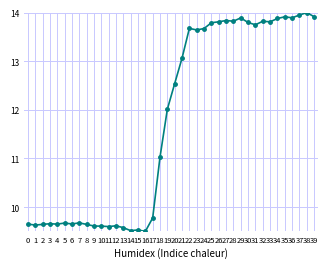

Approximately how many times larger is the value at 22 compared to 10?

1.4